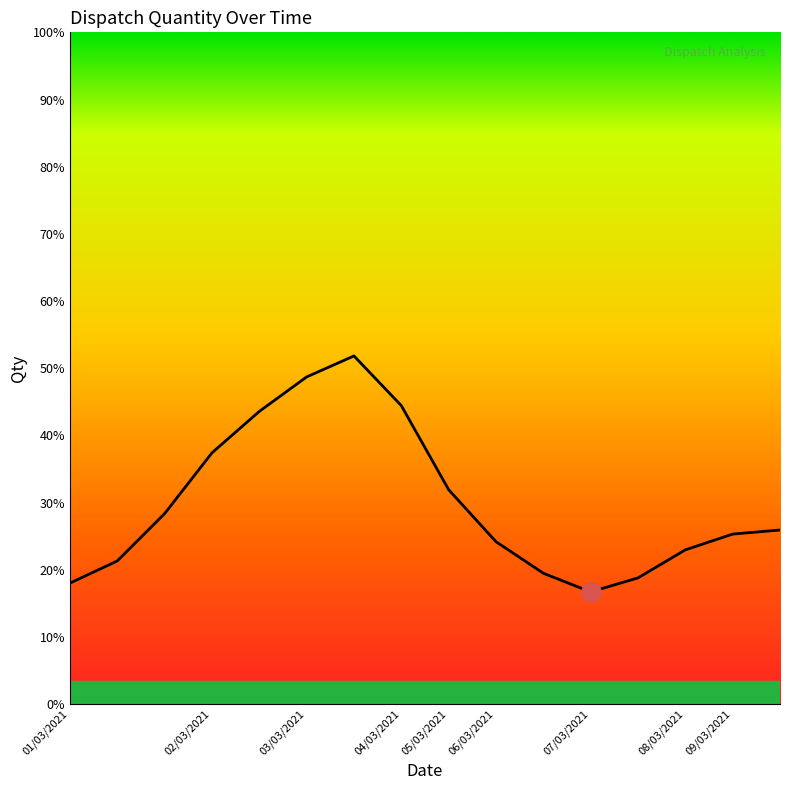

Does the chart have visible grid lines?

No